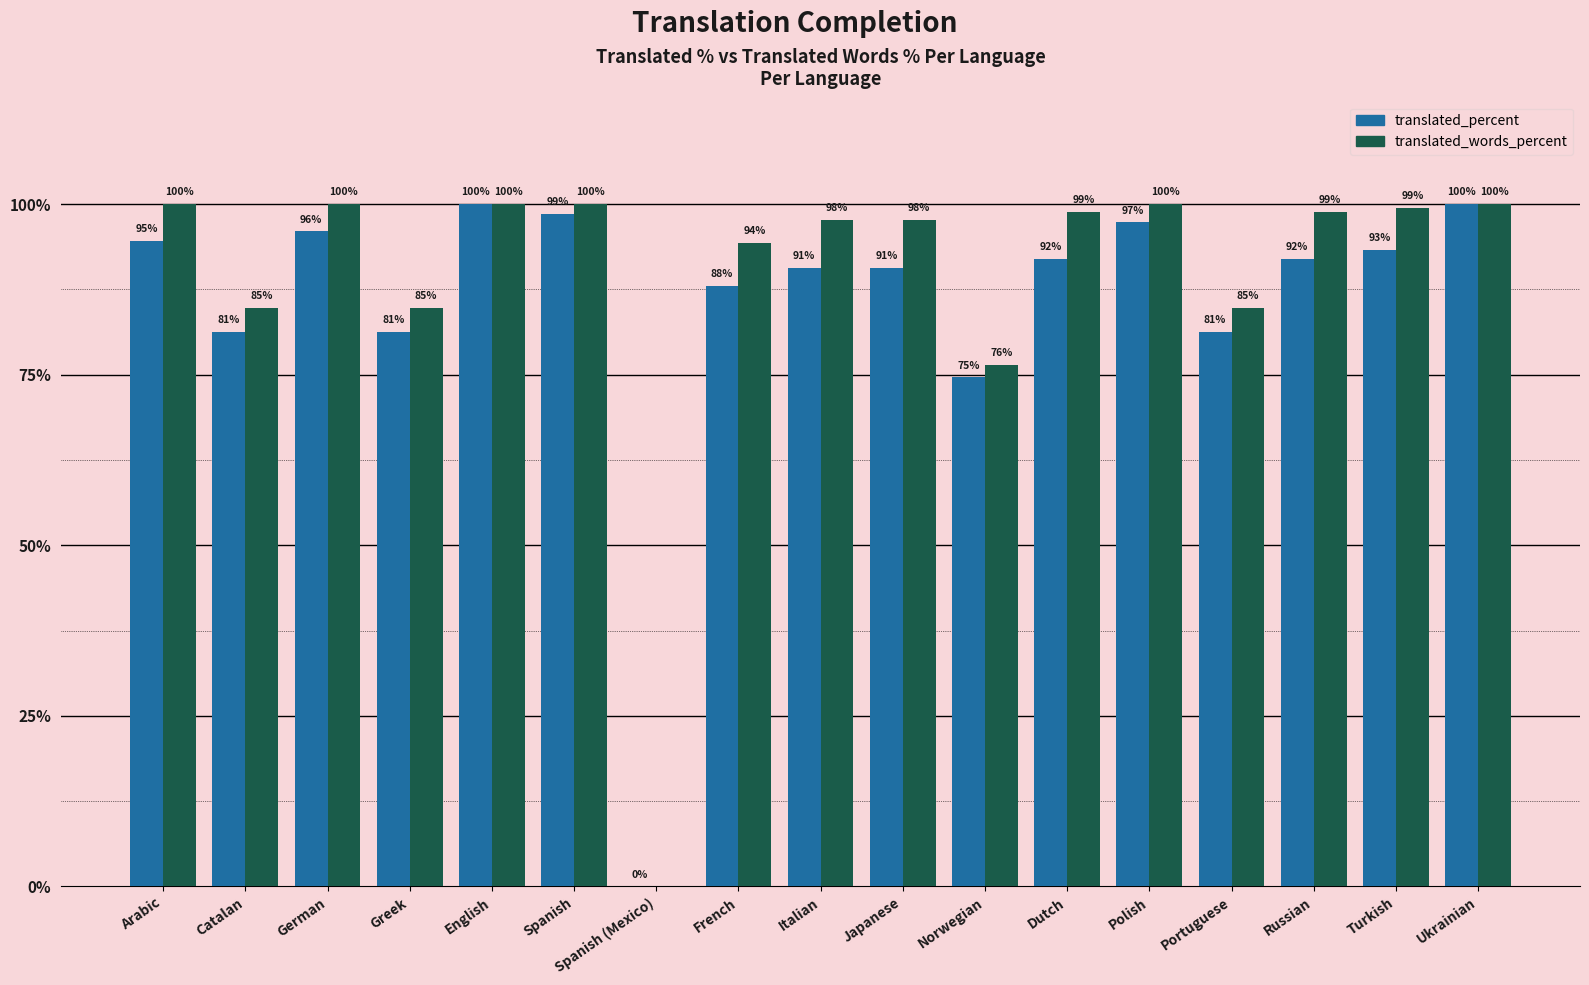

Which series has the largest total across all categories?

translated_words_percent